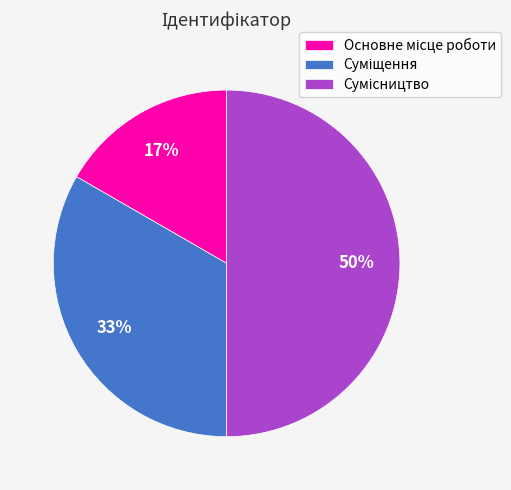

To the nearest percent, what is the average slice percentage?

33%